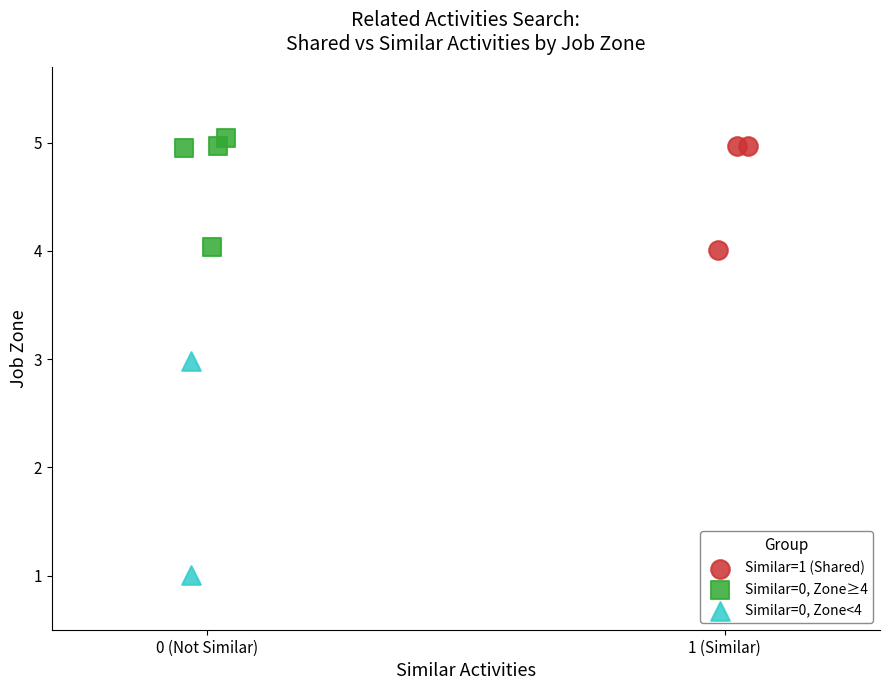

Which series reaches the minimum Y coordinate?

Similar=0, Zone<4